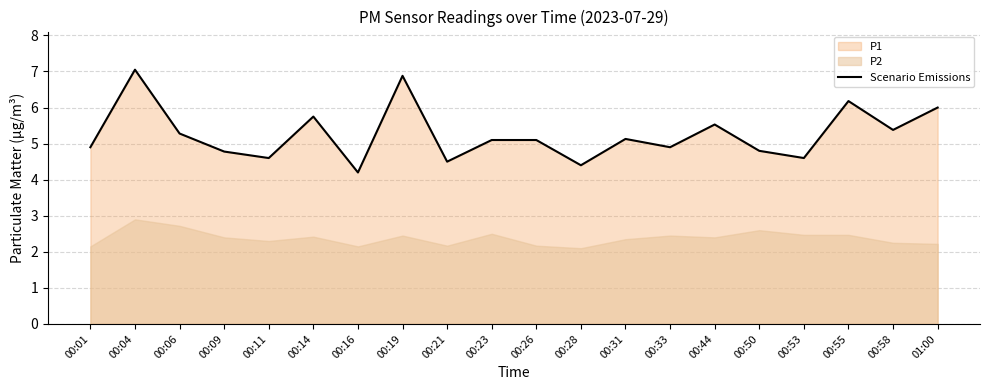

True or false: the data shows 5.5 at 00:44.

True